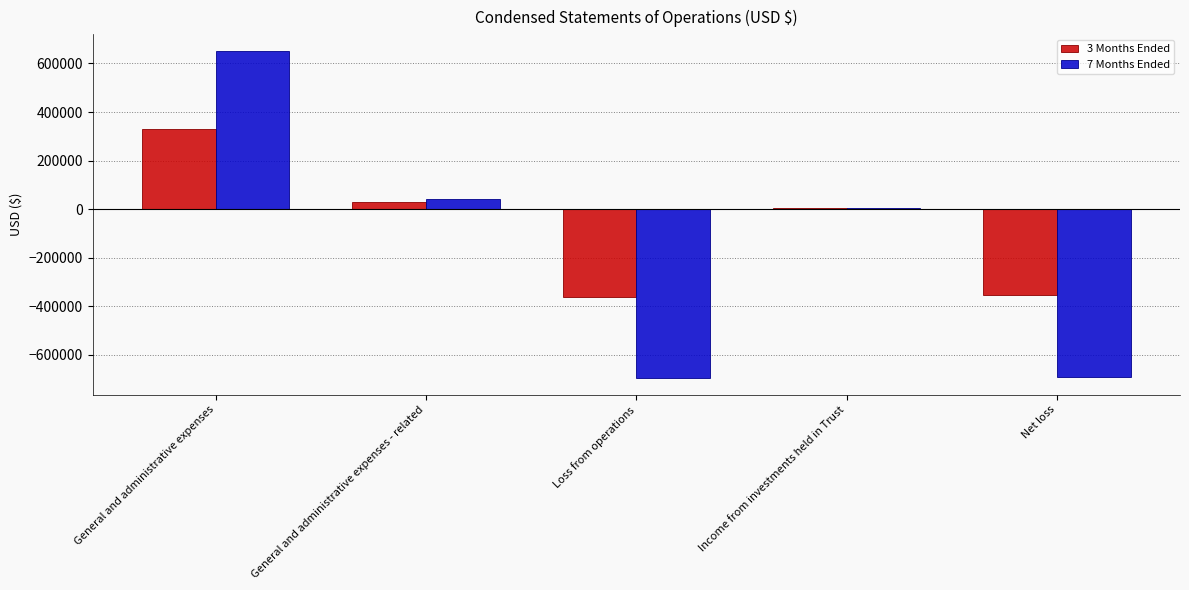

Which series has the largest range (max minus min)?

7 Months Ended